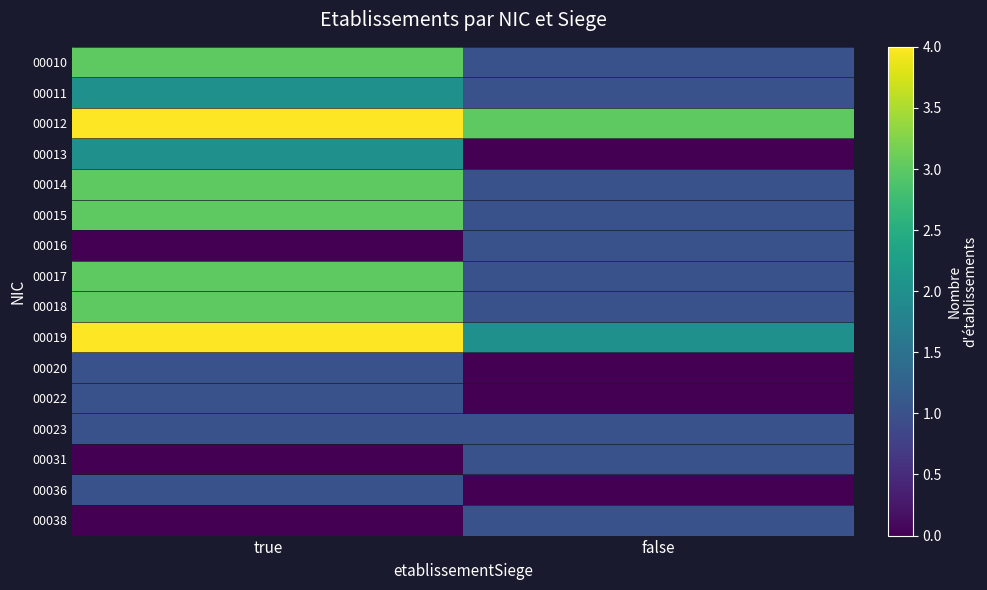

Between false and true, which is larger?

true